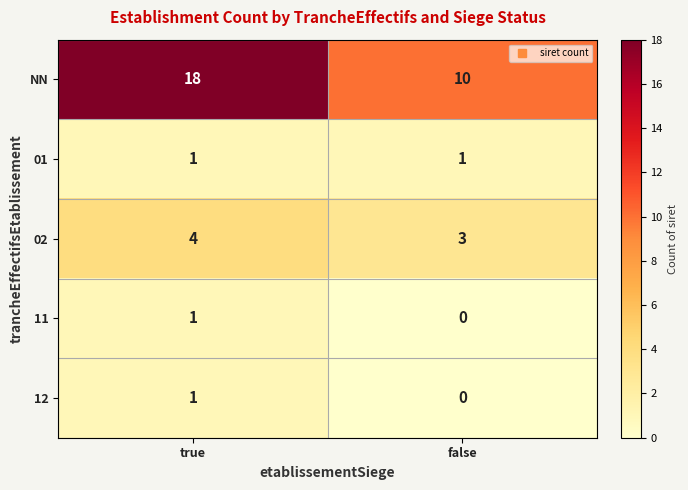

What is the difference between the maximum and minimum values in the NN series?

8